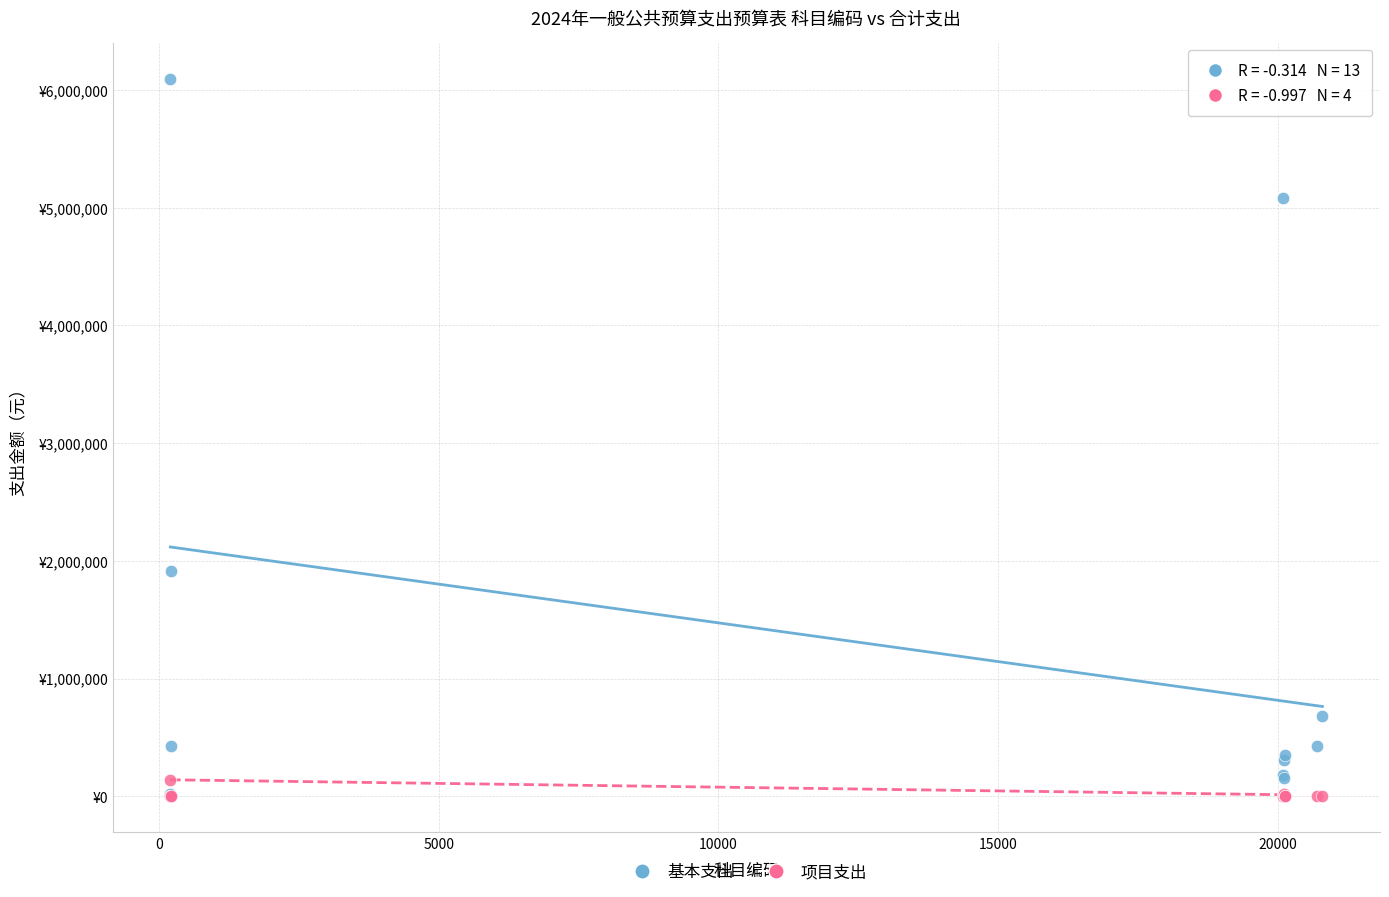

What are all the series names shown in the legend?

基本支出, 项目支出